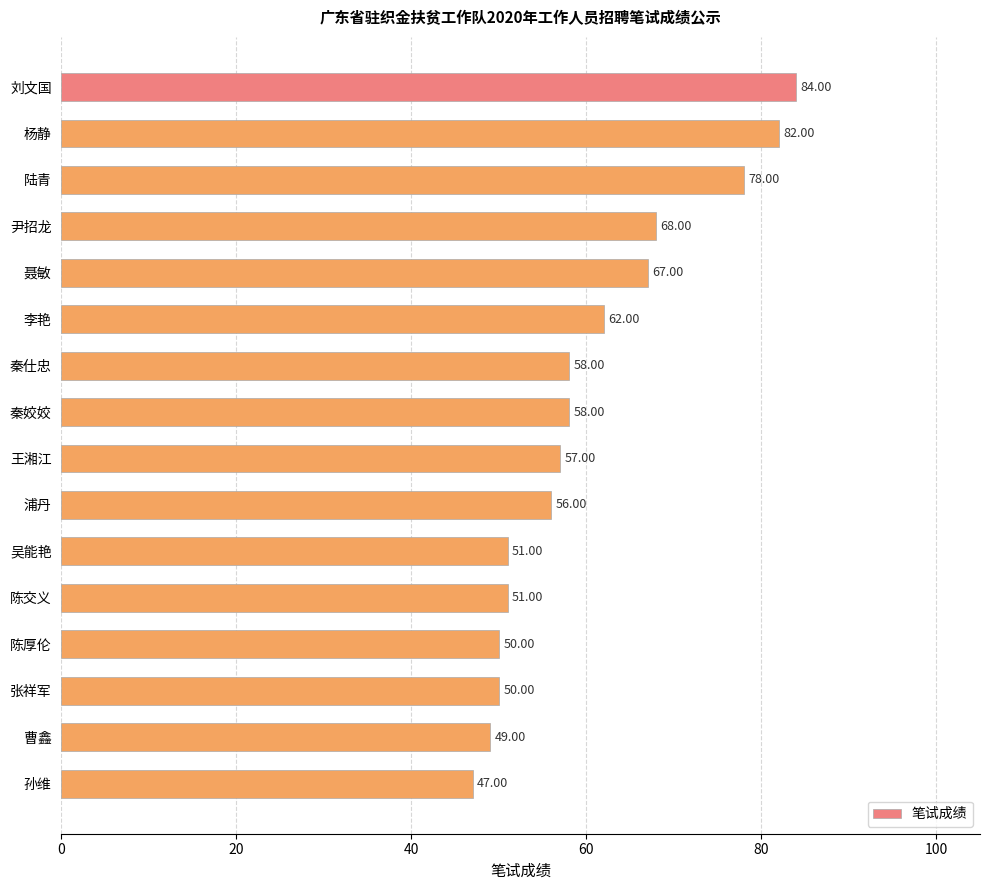

How many categories are shown in the chart?

16